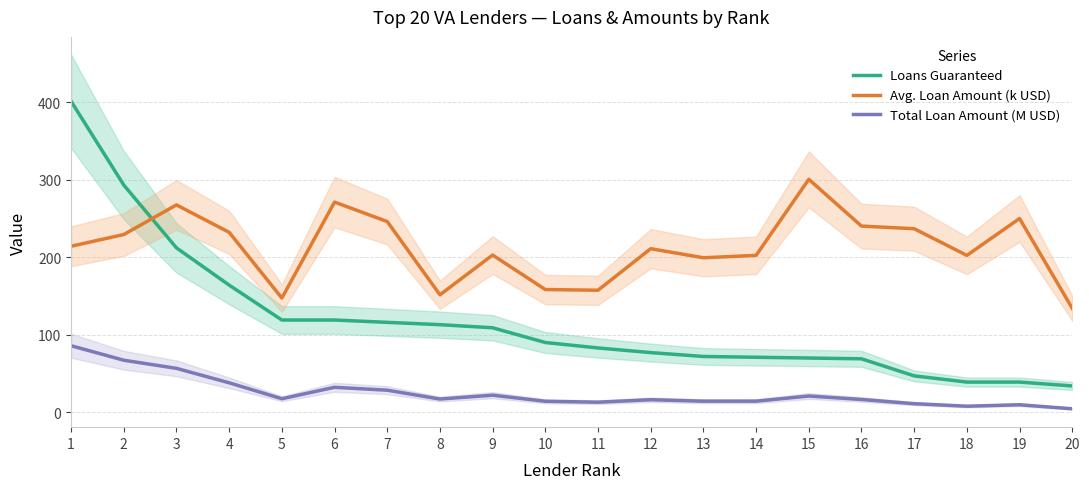

What is the maximum value shown in the chart?

401.0